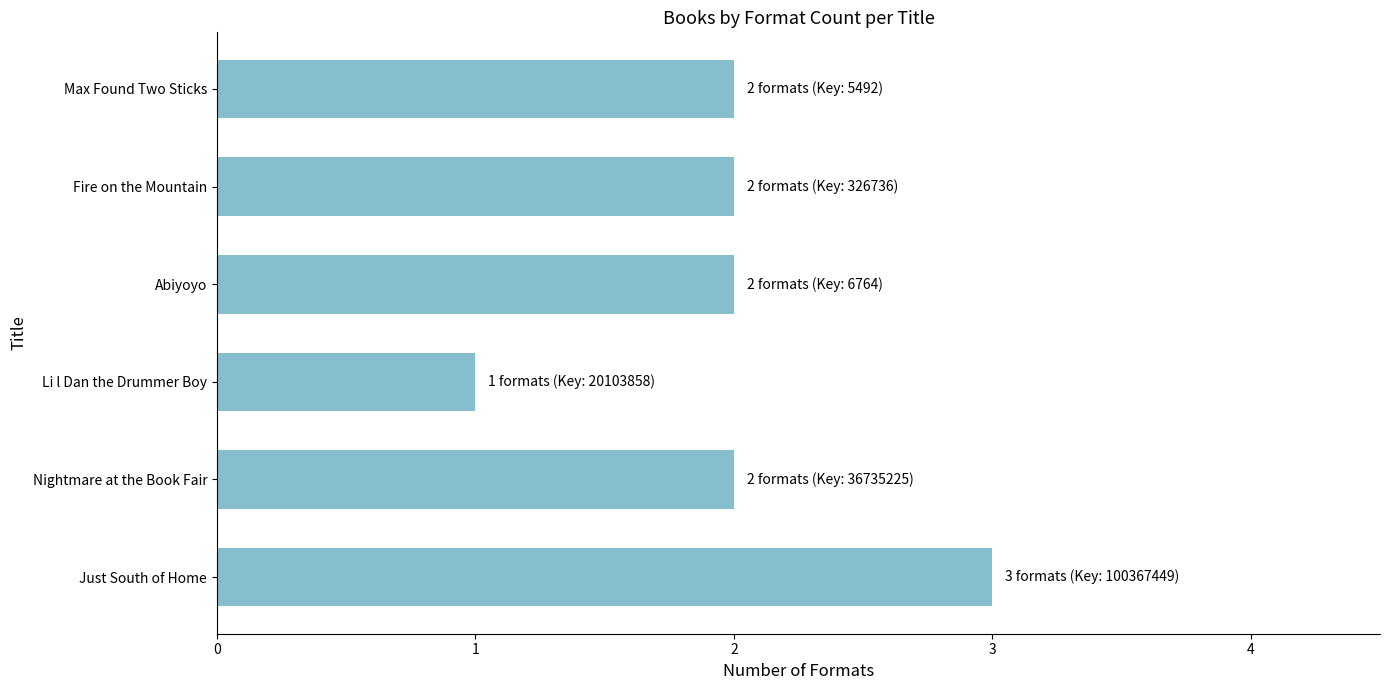

At which category does the chart reach its minimum across all series?

Li l Dan the Drummer Boy